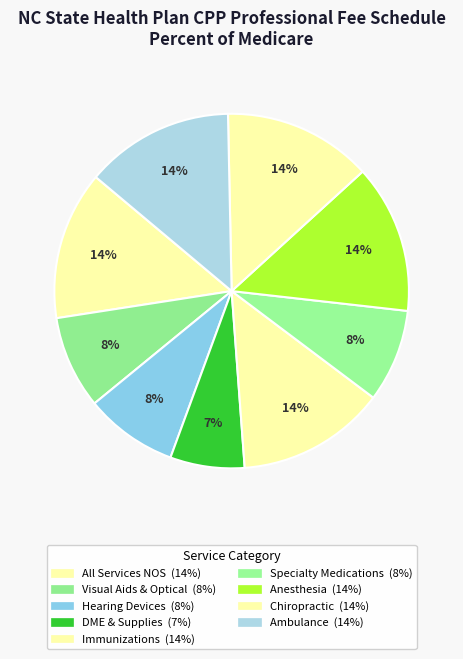

Count the number of slices in the pie.

9